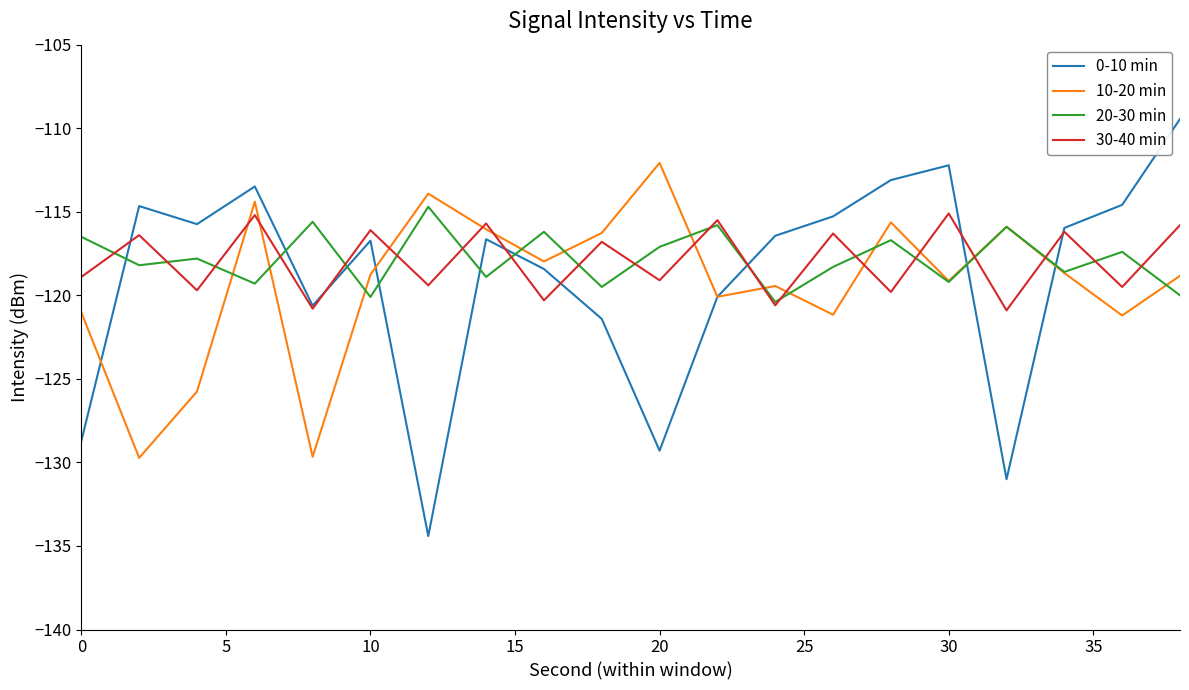

At how many categories does at least one series exceed -119?

20